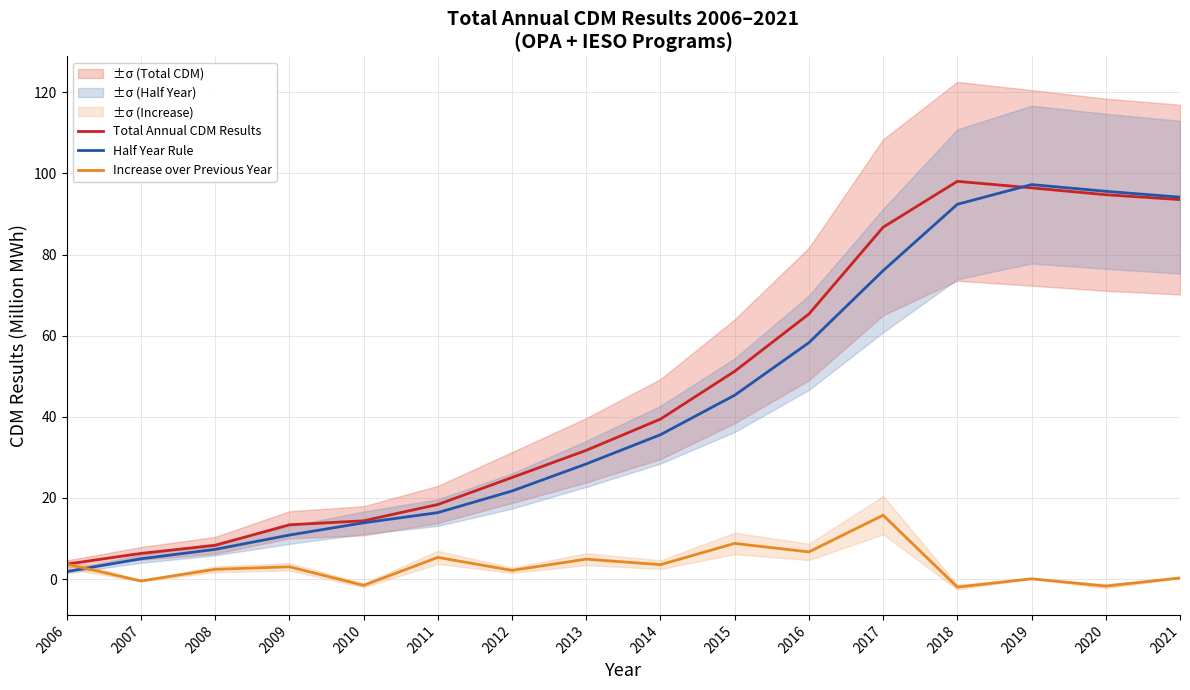

Reading left to right, transcribe all the data shown in this chart.

Total Annual CDM Results: 2006=3.7	2007=6.3	2008=8.3	2009=13.4	2010=14.4	2011=18.4	2012=25.0	2013=31.7	2014=39.4	2015=51.2	2016=65.3	2017=86.7	2018=98.0	2019=96.4	2020=94.7	2021=93.5
Half Year Rule: 2006=1.8	2007=5.0	2008=7.3	2009=10.8	2010=13.9	2011=16.4	2012=21.7	2013=28.4	2014=35.6	2015=45.3	2016=58.3	2017=76.0	2018=92.4	2019=97.2	2020=95.6	2021=94.1
Increase over Previous Year: 2006=3.7	2007=-0.5	2008=2.4	2009=3.0	2010=-1.6	2011=5.3	2012=2.1	2013=4.9	2014=3.5	2015=8.8	2016=6.7	2017=15.7	2018=-2.0	2019=0.1	2020=-1.7	2021=0.3